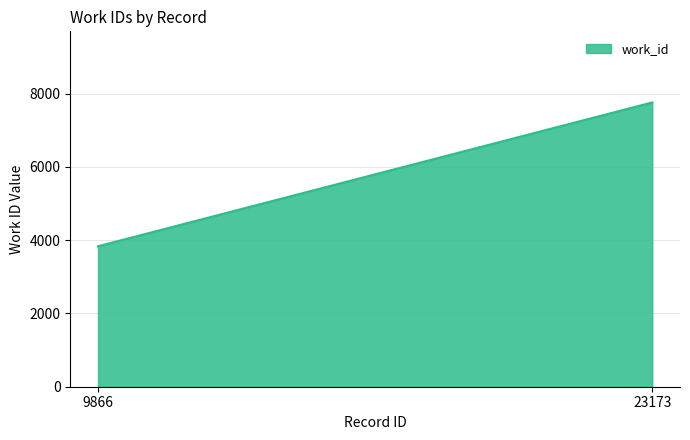

Reading right to left, extract all data points from this chart.

23173=7760	9866=3834